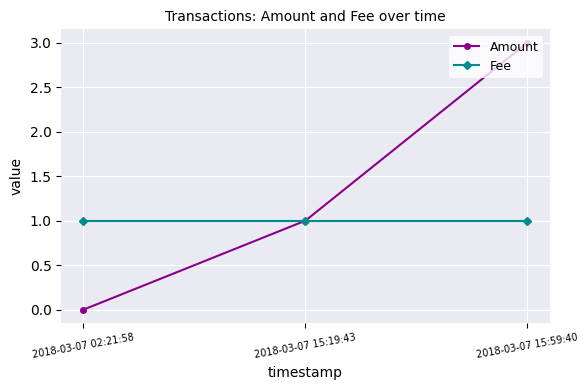

At which label is Amount closest to 1?

2018-03-07 15:19:43